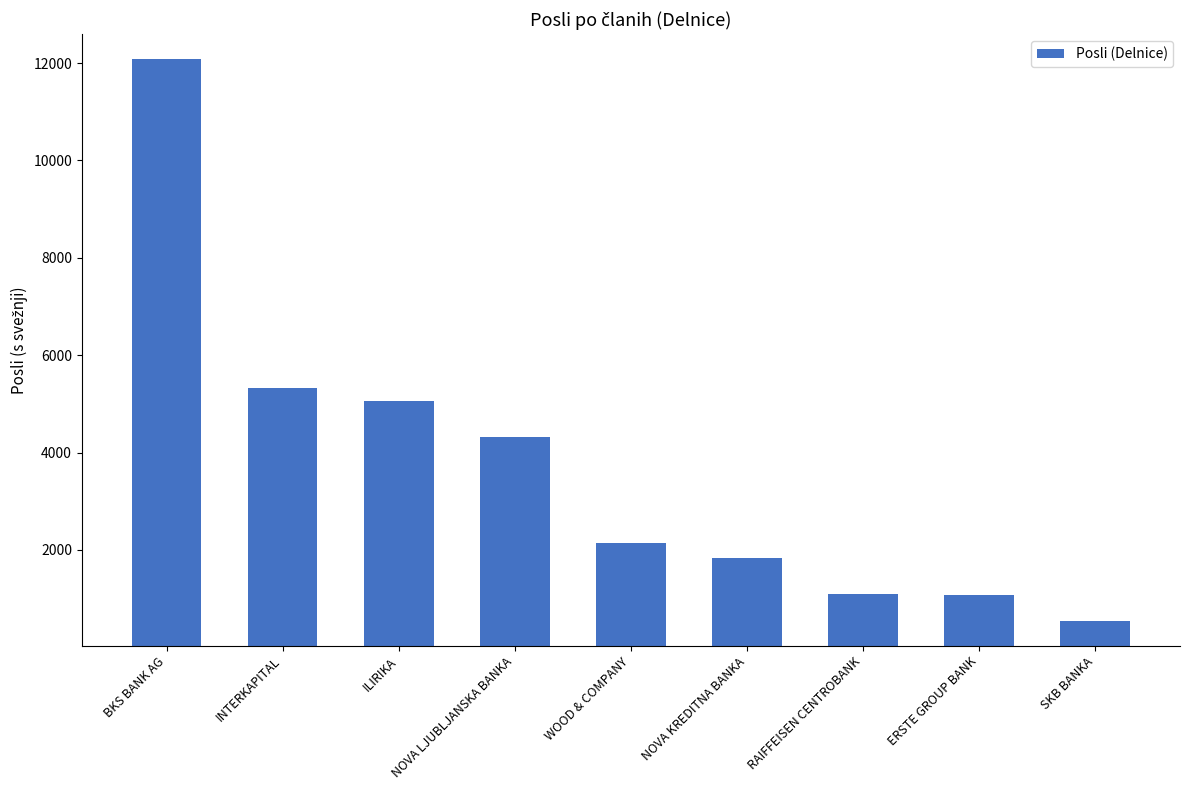

What is the label of the 1st bar from the right?

SKB BANKA